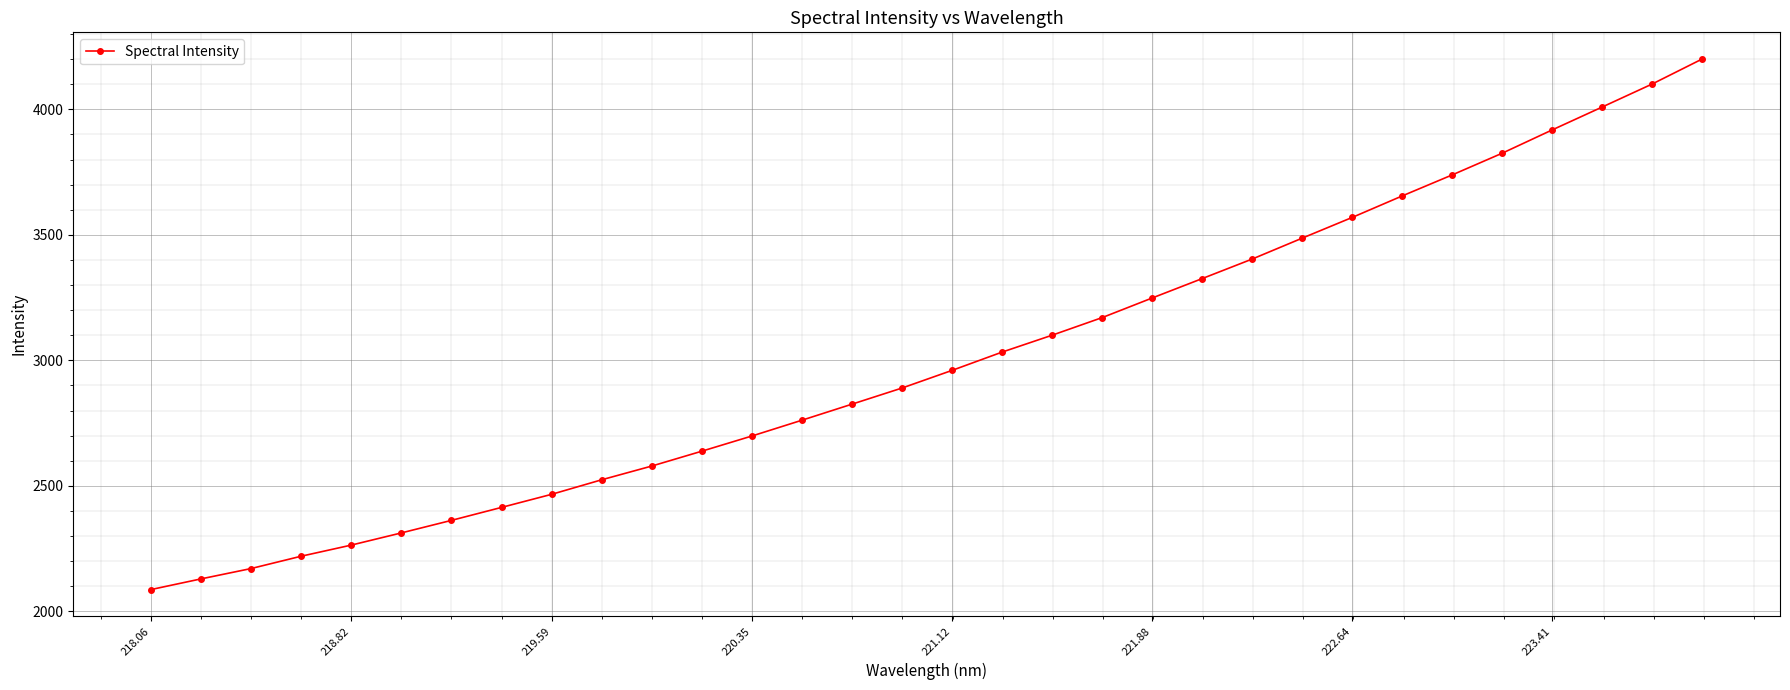

What is the smallest value displayed?

2087.0